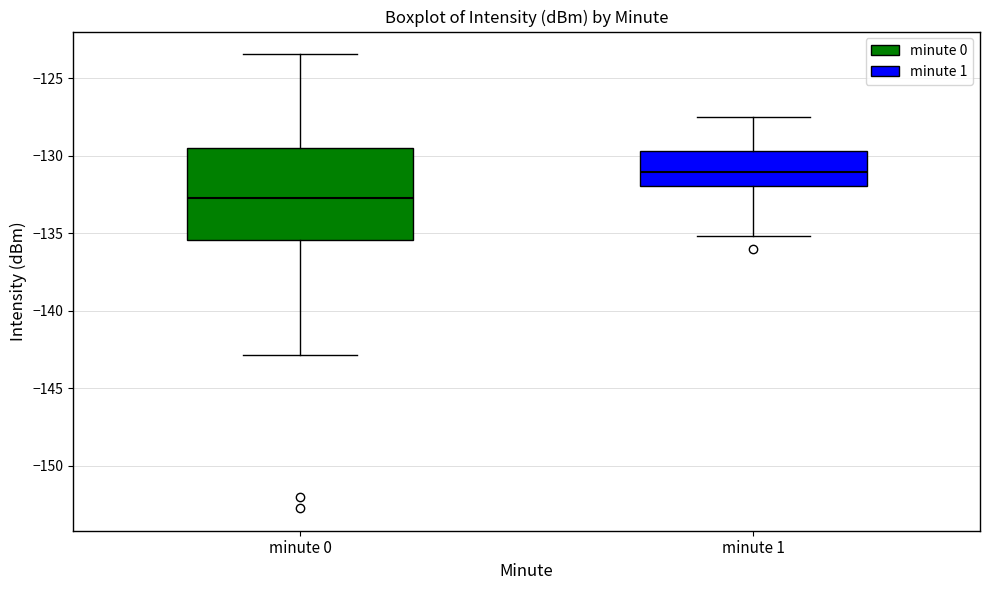

Which box's median line is the highest?

minute 1